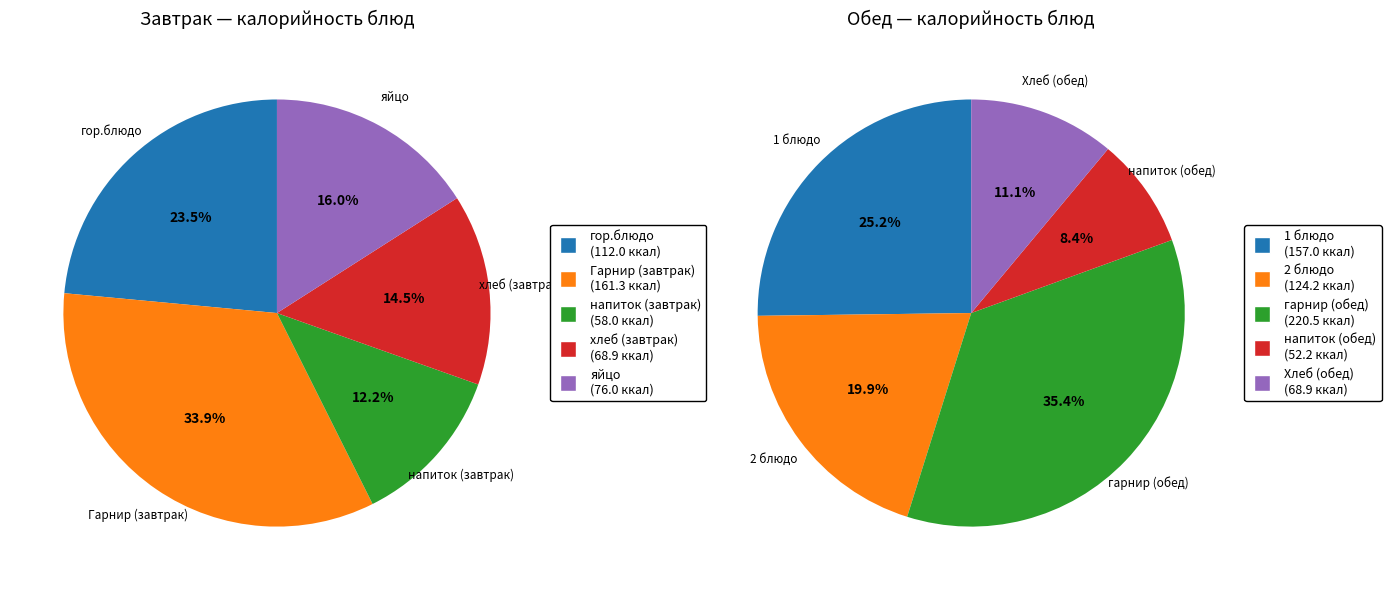

How many slices are in this pie chart?

10